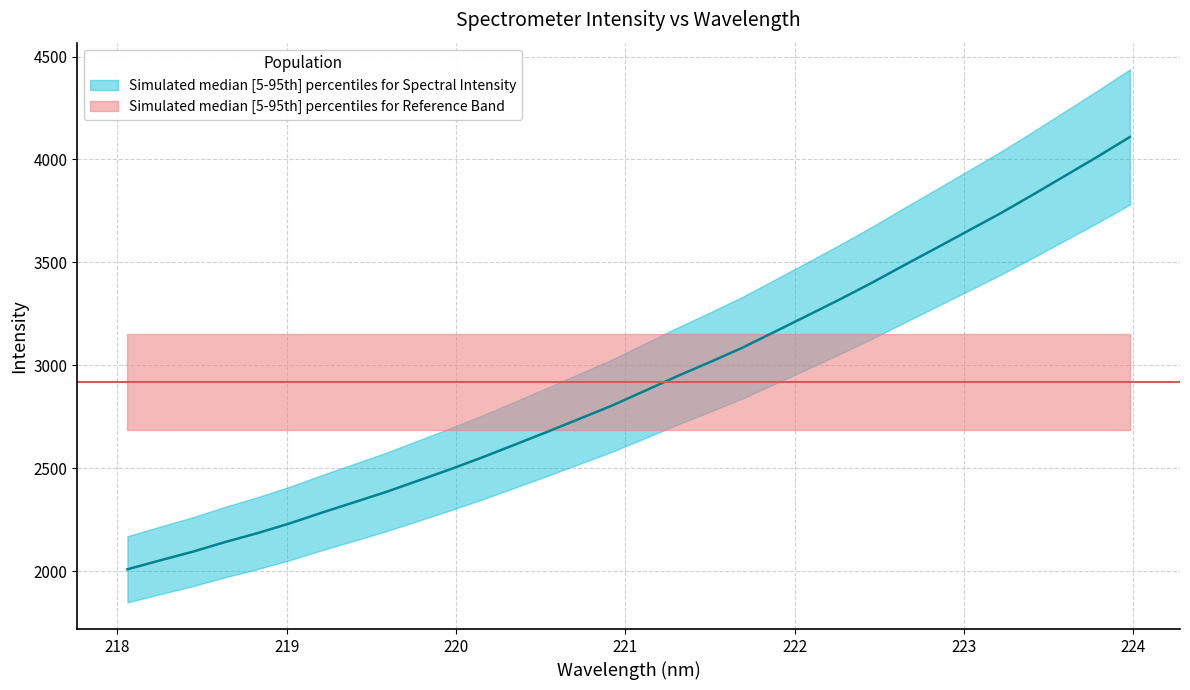

The chart shows a value of 1274.8 at 219.9712. True or false?

False